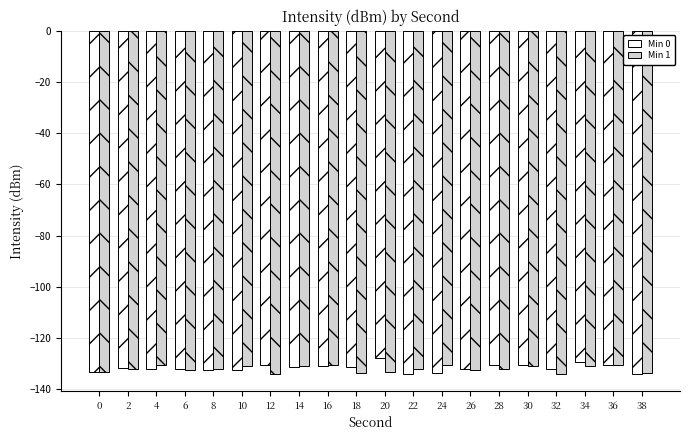

How many categories are shown in the chart?

20